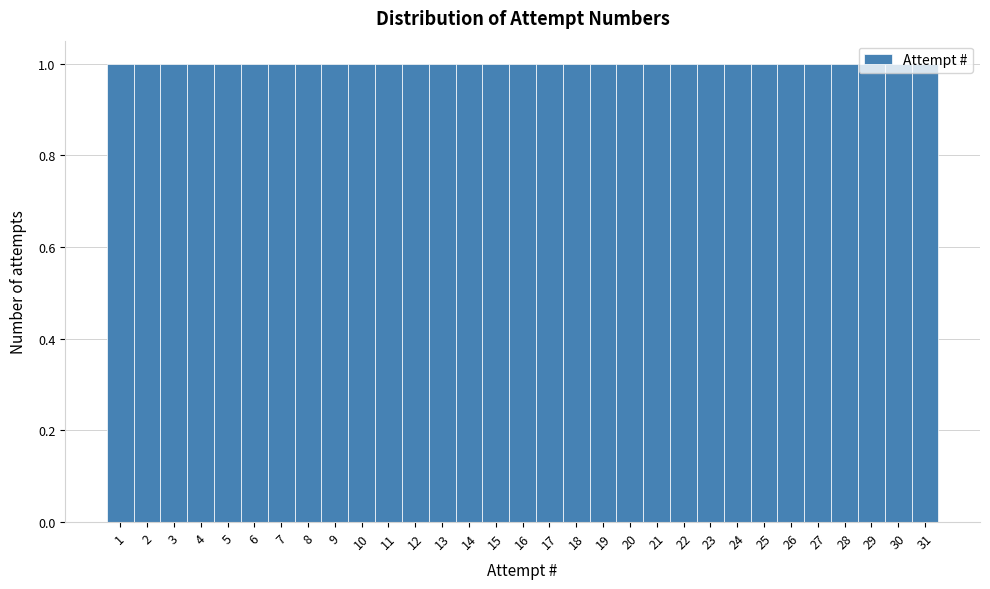

Reading left to right, transcribe this chart: for each bar, give the range it covers on the x-axis and its height. The values are not printed on the chart, so give them approximately, as read against the axis.

0.5 to 1.5: 1
1.5 to 2.5: 1
2.5 to 3.5: 1
3.5 to 4.5: 1
4.5 to 5.5: 1
5.5 to 6.5: 1
6.5 to 7.5: 1
7.5 to 8.5: 1
8.5 to 9.5: 1
9.5 to 10.5: 1
10.5 to 11.5: 1
11.5 to 12.5: 1
12.5 to 13.5: 1
13.5 to 14.5: 1
14.5 to 15.5: 1
15.5 to 16.5: 1
16.5 to 17.5: 1
17.5 to 18.5: 1
18.5 to 19.5: 1
19.5 to 20.5: 1
20.5 to 21.5: 1
21.5 to 22.5: 1
22.5 to 23.5: 1
23.5 to 24.5: 1
24.5 to 25.5: 1
25.5 to 26.5: 1
26.5 to 27.5: 1
27.5 to 28.5: 1
28.5 to 29.5: 1
29.5 to 30.5: 1
30.5 to 31.5: 1